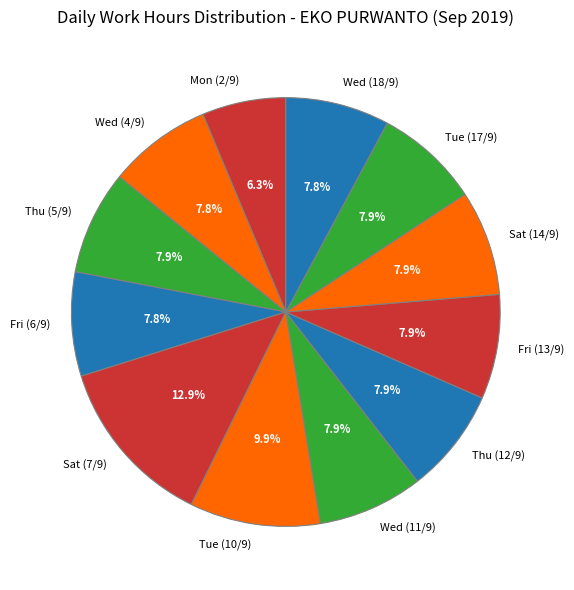

Which category has the smallest portion of the pie?

Mon (2/9)